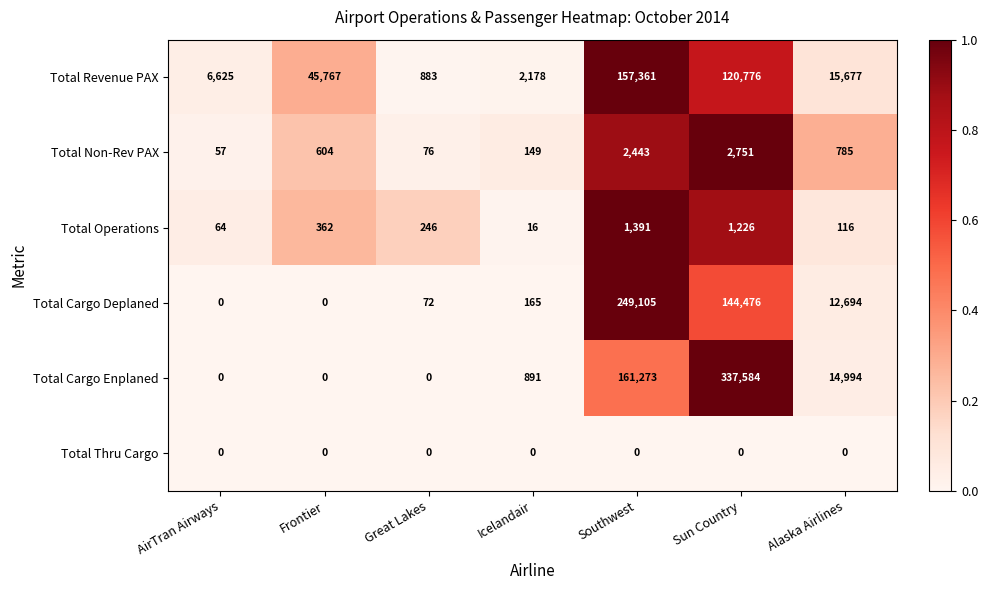

What is the sum of the Total Cargo Enplaned values at Sun Country and Icelandair?

338475